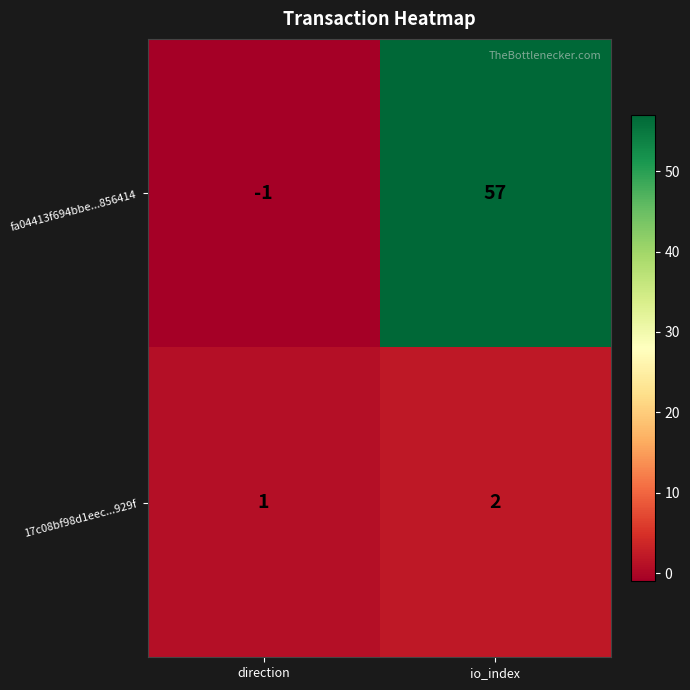

Rank the series at io_index from lowest to highest value.

17c08bf98d1eec...929f, fa04413f694bbe...856414